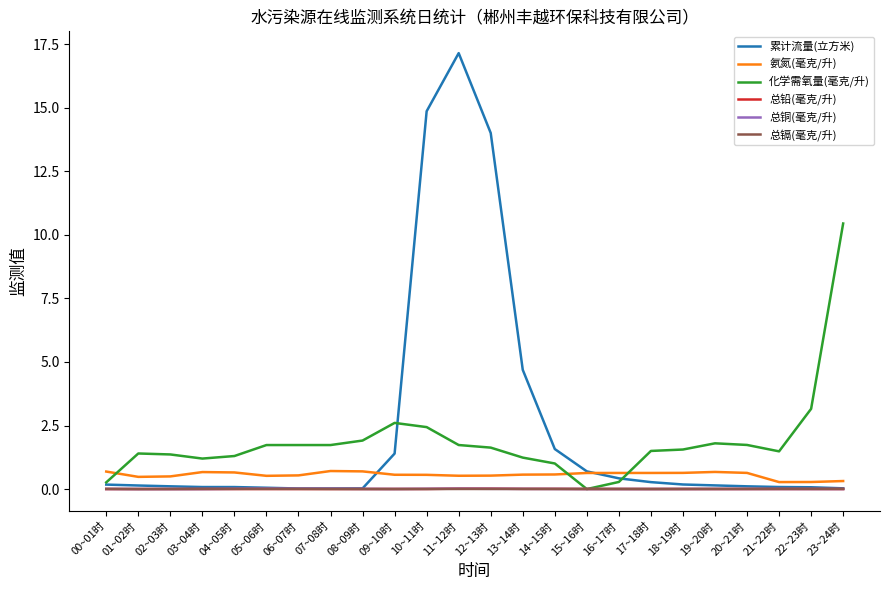

Is the value of 化学需氧量(毫克/升) at 05~06时 greater than the value of 总铅(毫克/升) at 09~10时?

Yes